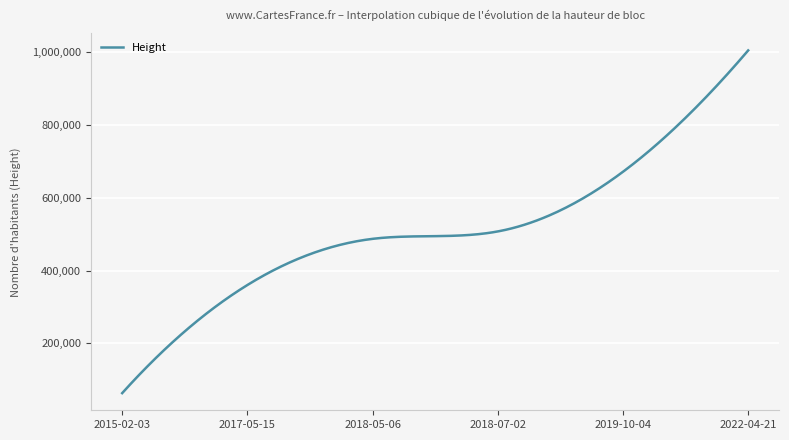

What is the average value?

512009.7